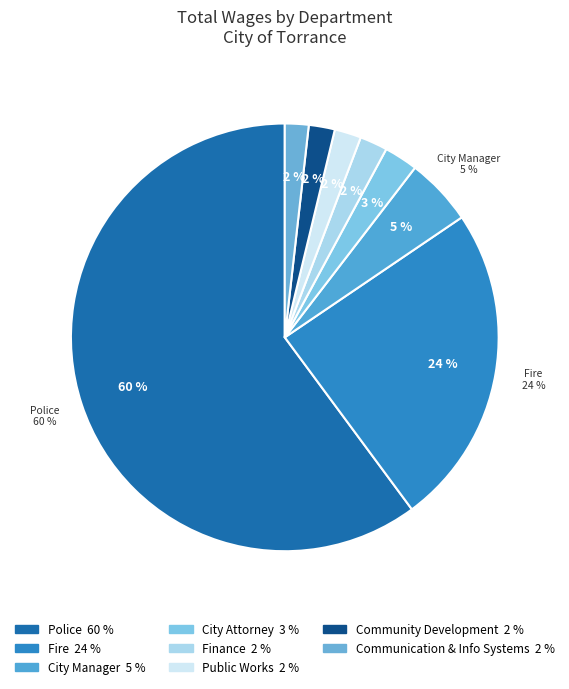

What is the smallest slice in the pie chart?

Communication & Info Systems